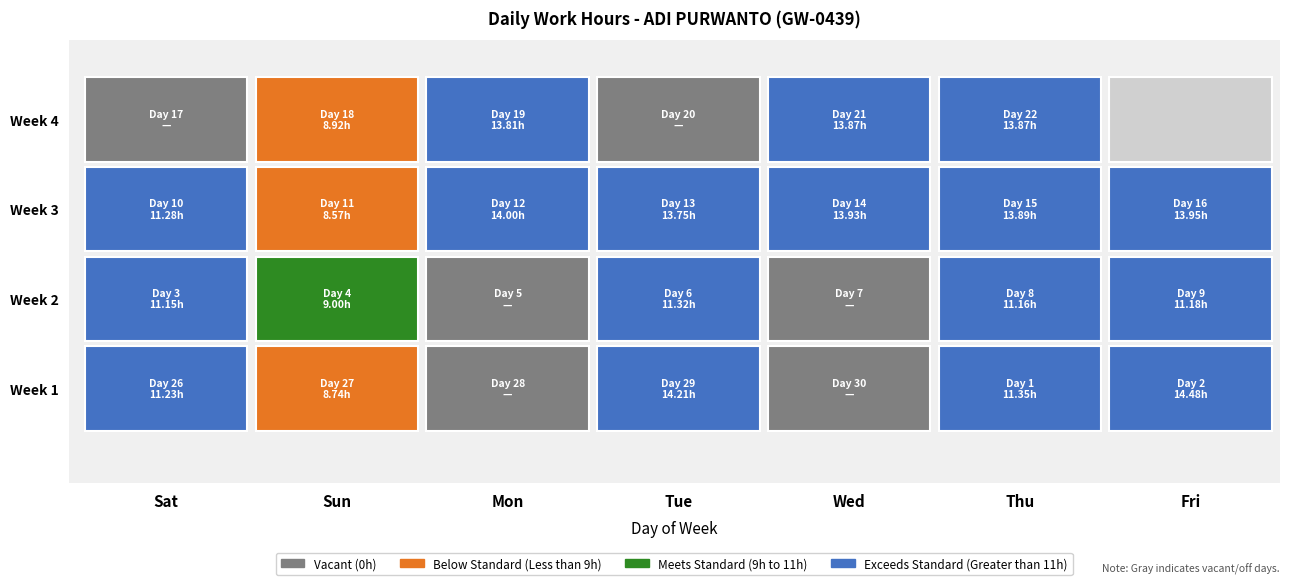

Is it true that the value at 2 is 9.3?

False